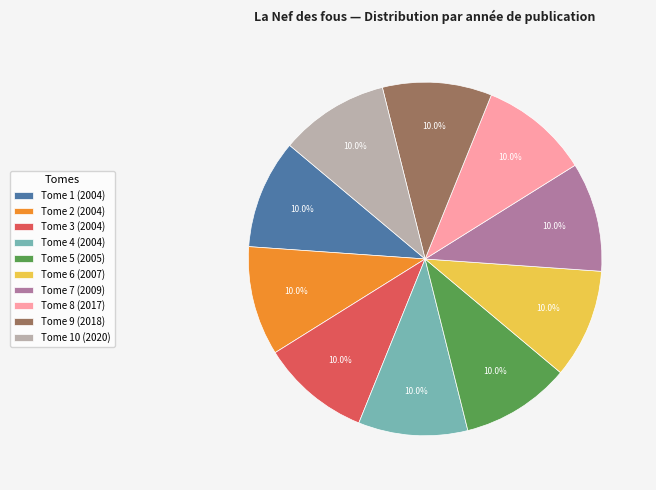

What is the ratio of the value at Tome 5 (2005) to the value at Tome 6 (2007)?

1.0